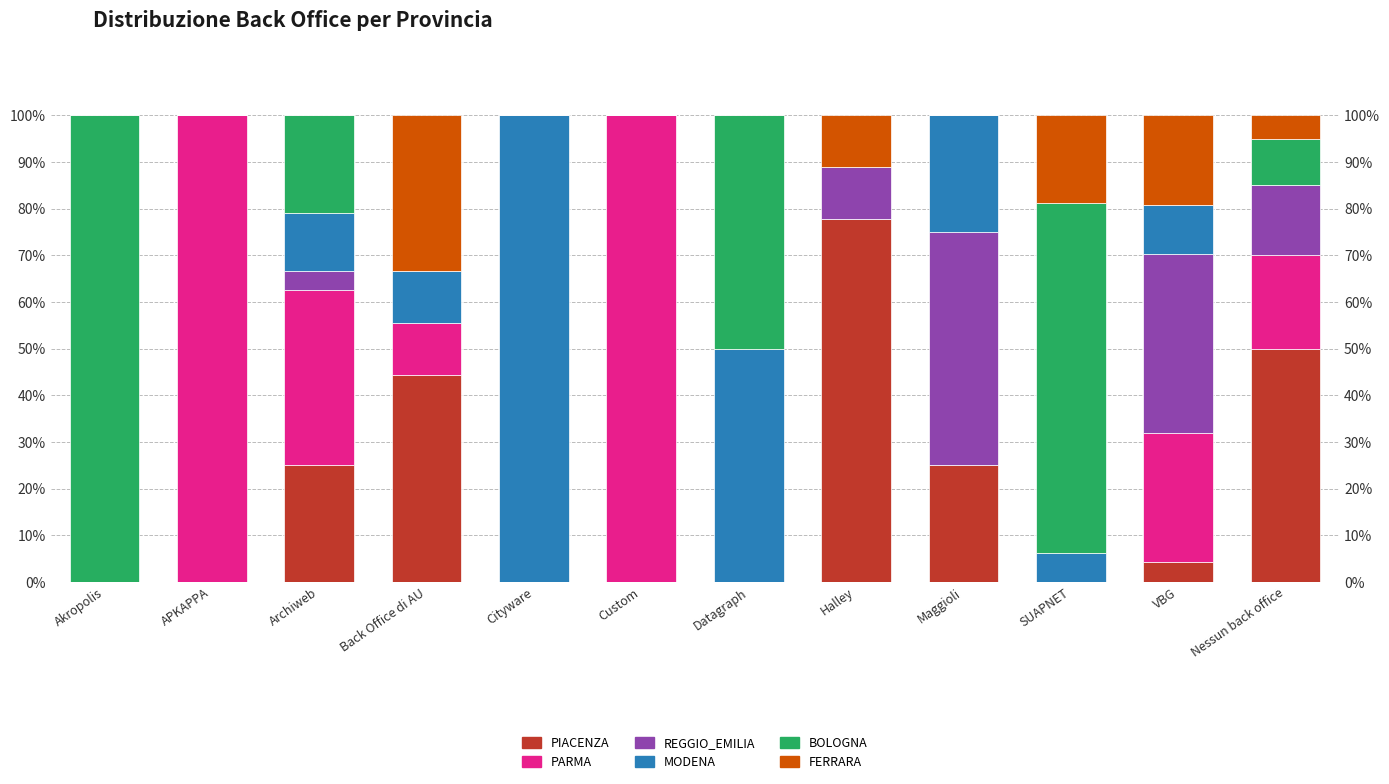

Which has a higher value, Back Office di AU or Maggioli?

Back Office di AU